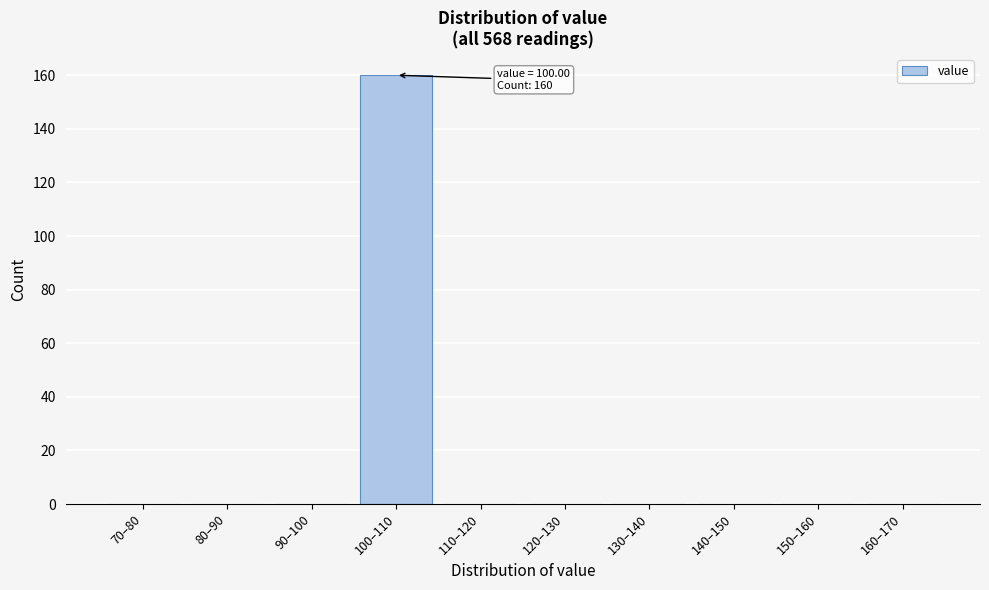

Reading left to right, what are all the values shown in this chart?

70–80=0	80–90=0	90–100=0	100–110=160	110–120=0	120–130=0	130–140=0	140–150=0	150–160=0	160–170=0